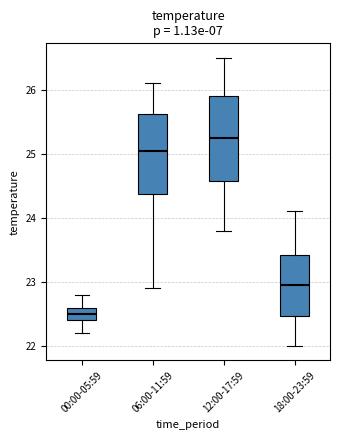

Where does the median line of the box for 00:00-05:59 sit on the y-axis? The values are not printed on the chart, so give them approximately, as read against the axis.

22.5